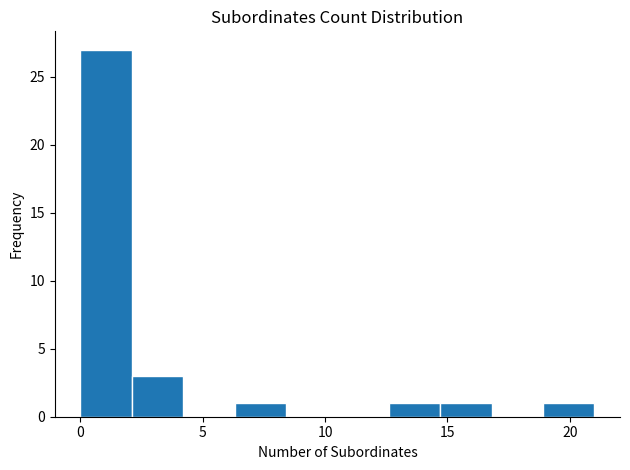

What is the height of the bar covering 12.6 to 14.7 on the x-axis? Neither the bar edges nor the heights are printed on the chart, so give them approximately, as read against the axes.

1